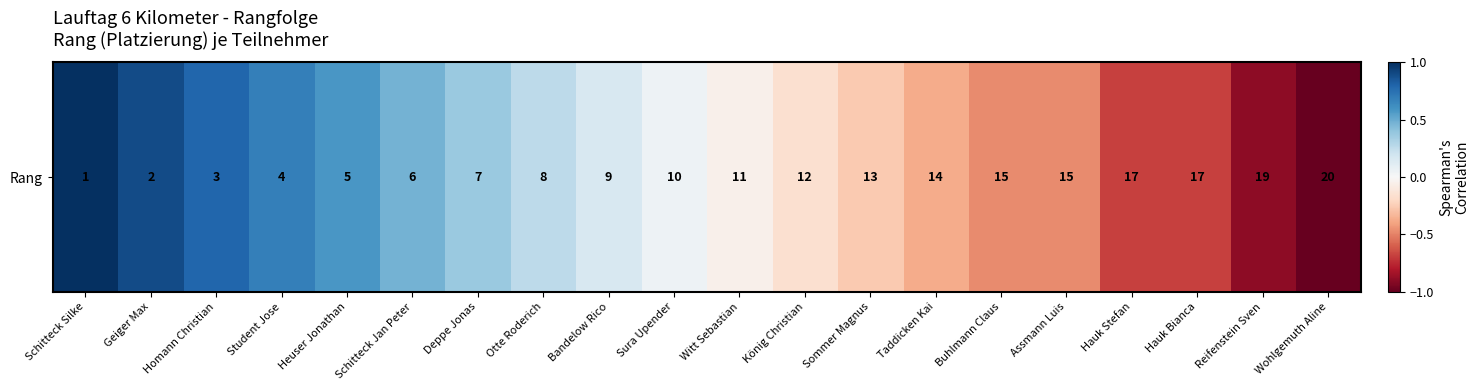

How many data points does each series have?

20